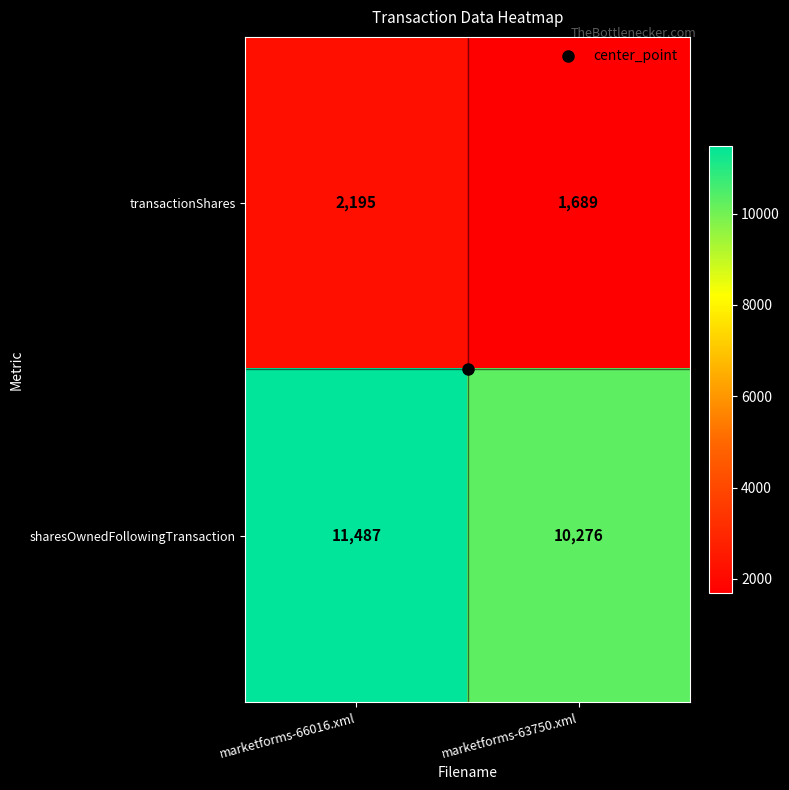

What is the difference between the maximum and minimum values in the sharesOwnedFollowingTransaction series?

1211